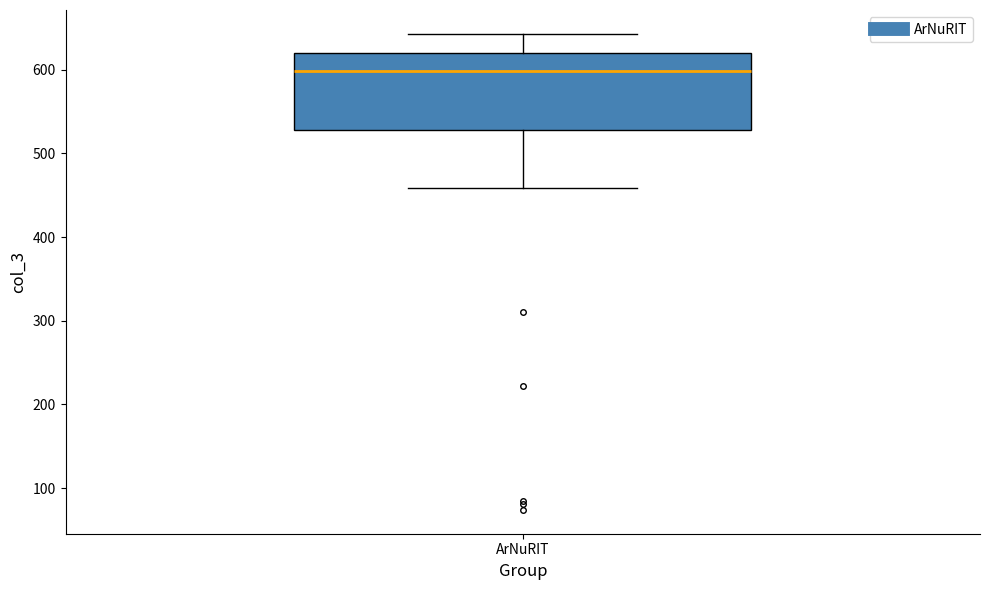

Transcribe this box plot: give where the median line is, the range the box spans, and where the two whiskers end, as read against the y-axis. The values are not printed on the chart, so give them approximately, as read against the axis.

median 600, box 530 to 620, whiskers 460 to 640